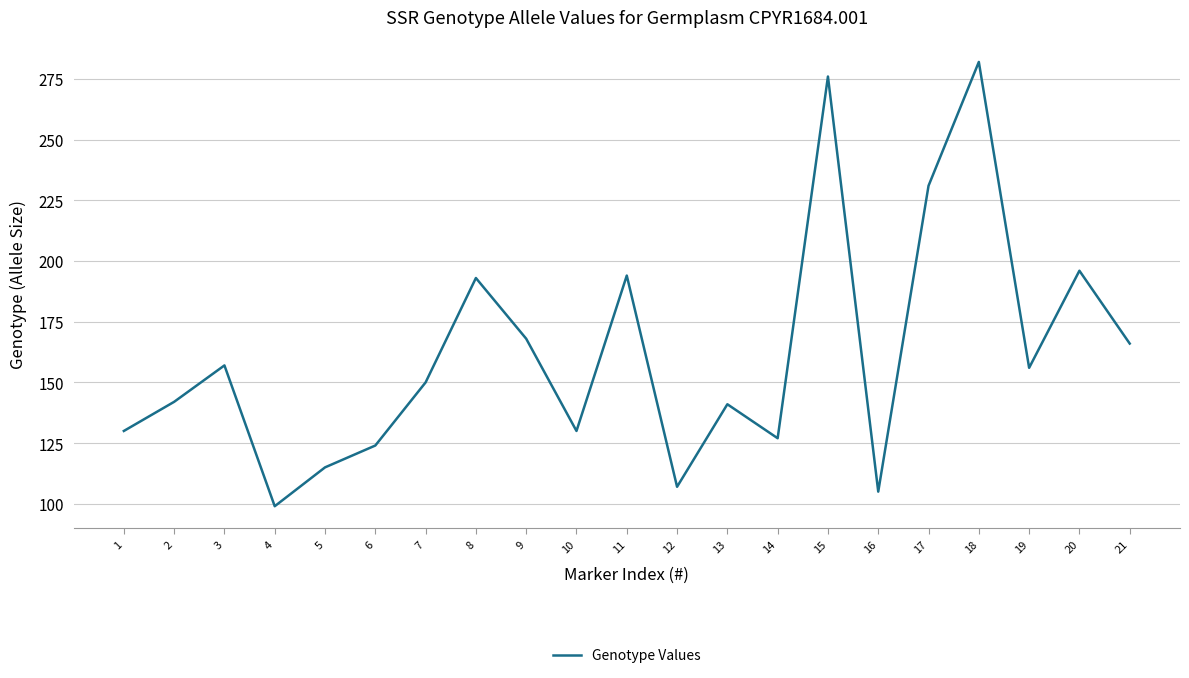

How many interior local valleys (lower than both neighbors) does the data have?

6